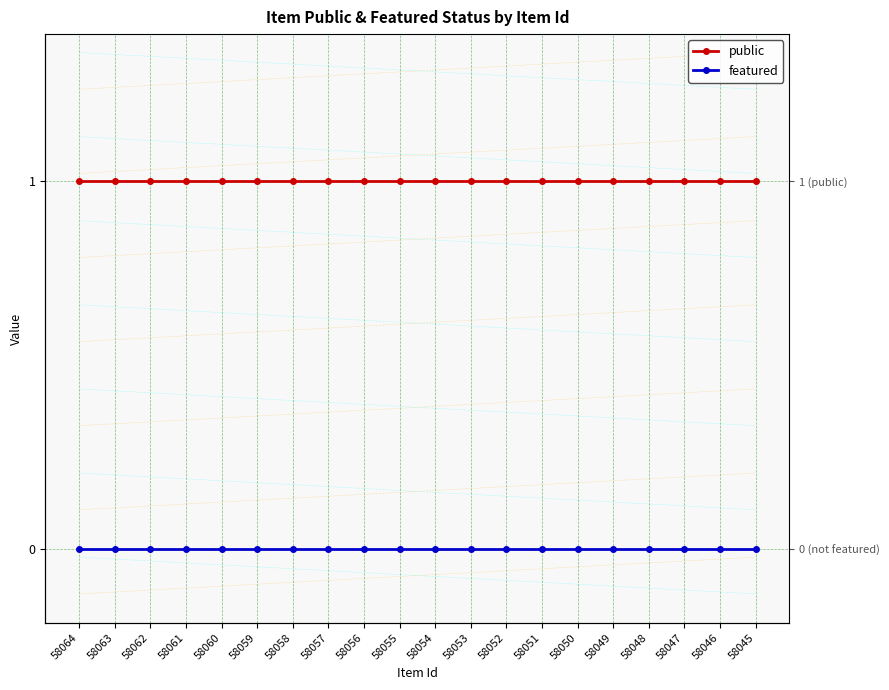

What is the sum of the public values at 58053 and 58060?

2